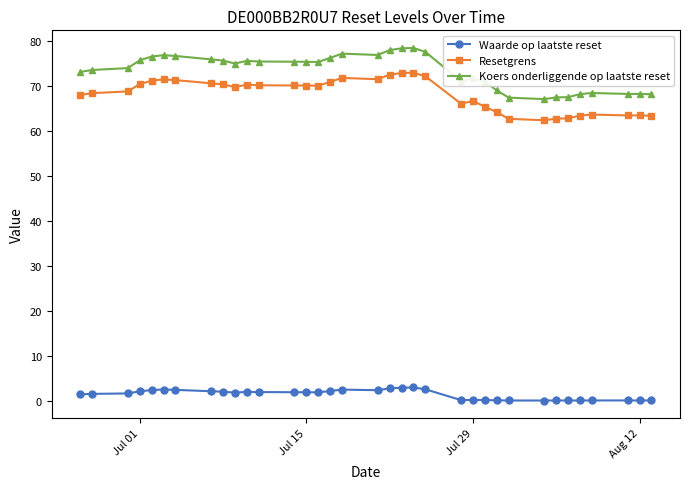

Is this an area chart (filled region under the line)?

No